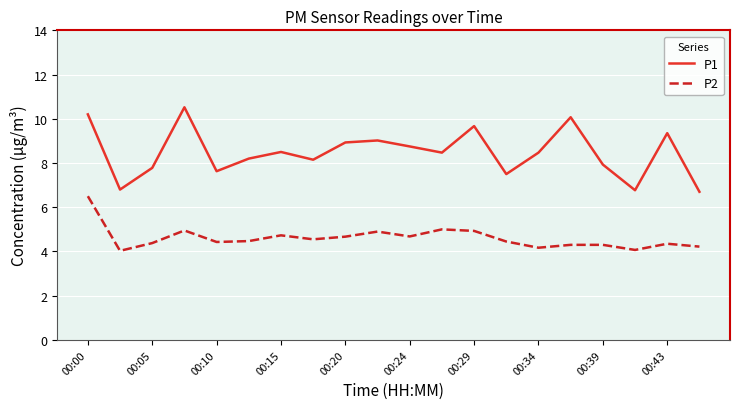

Which series has the largest range (max minus min)?

P1